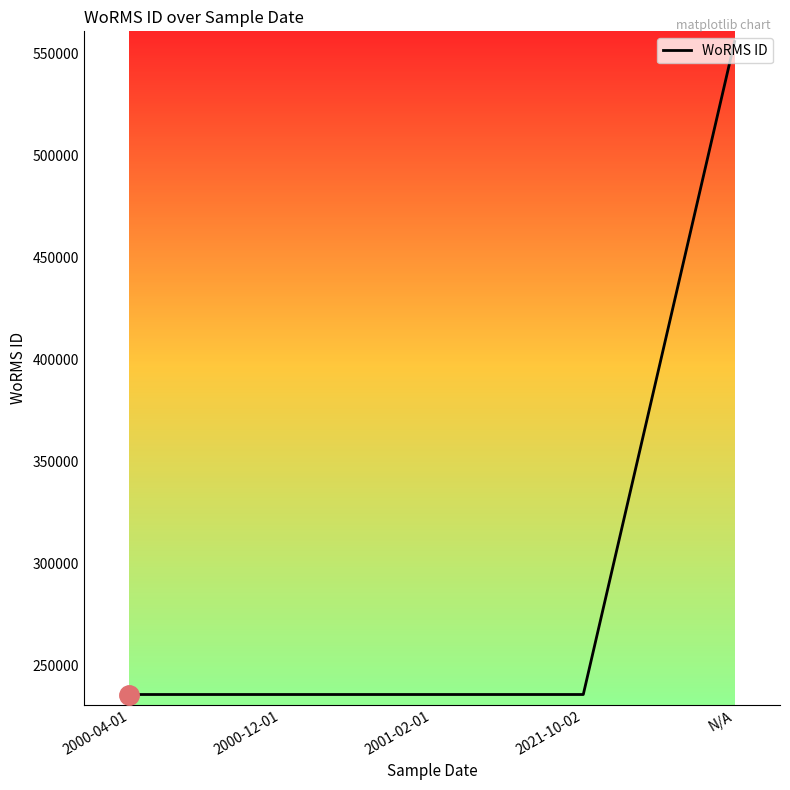

What is the sum of all values?

1499819